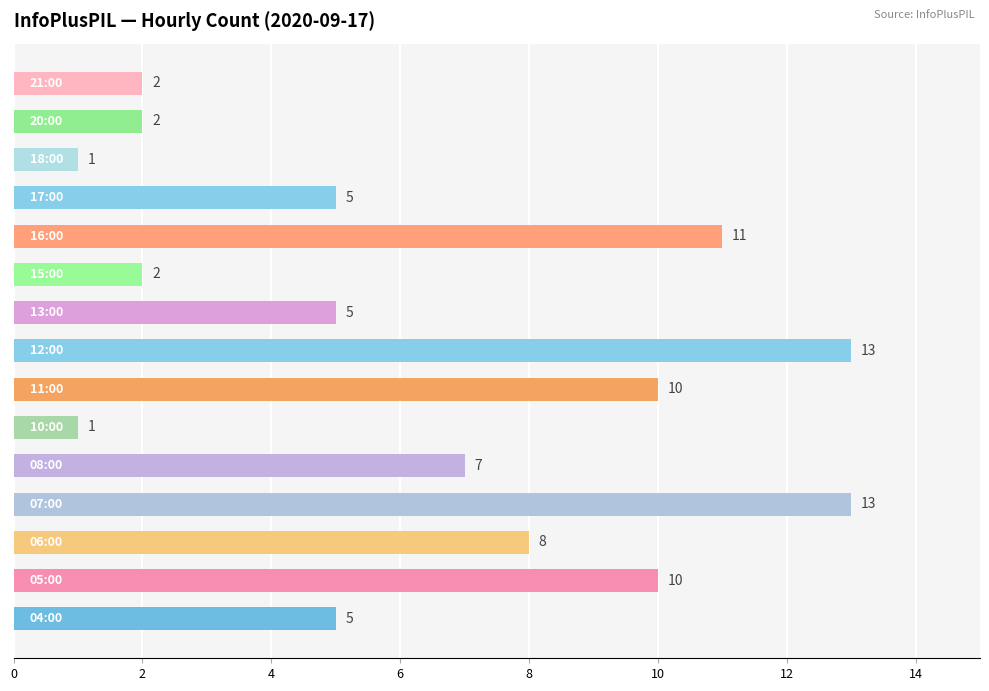

What is the smallest value displayed?

1